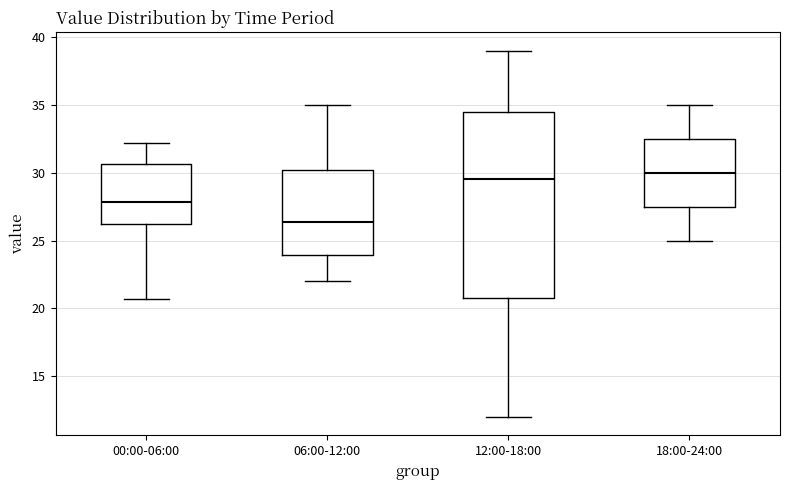

Where does the lower whisker of the box for 12:00-18:00 end on the y-axis? The values are not printed on the chart, so give them approximately, as read against the axis.

12.0